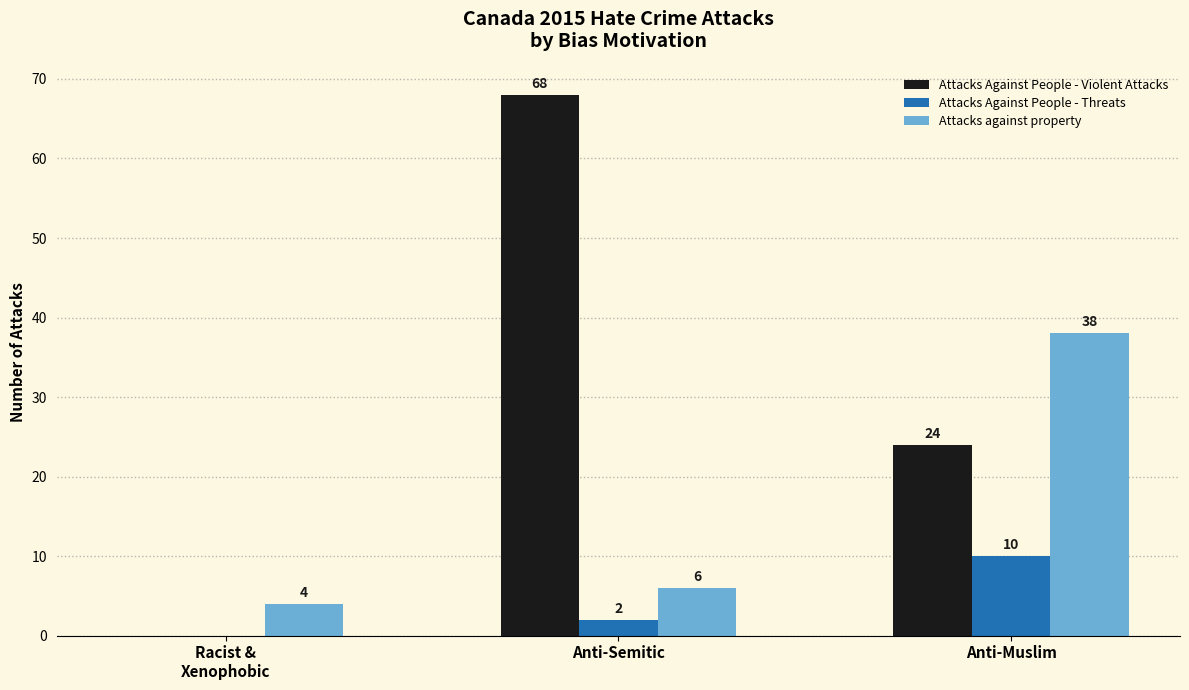

The Attacks Against People - Threats series shows 2 at Anti-Semitic. True or false?

True